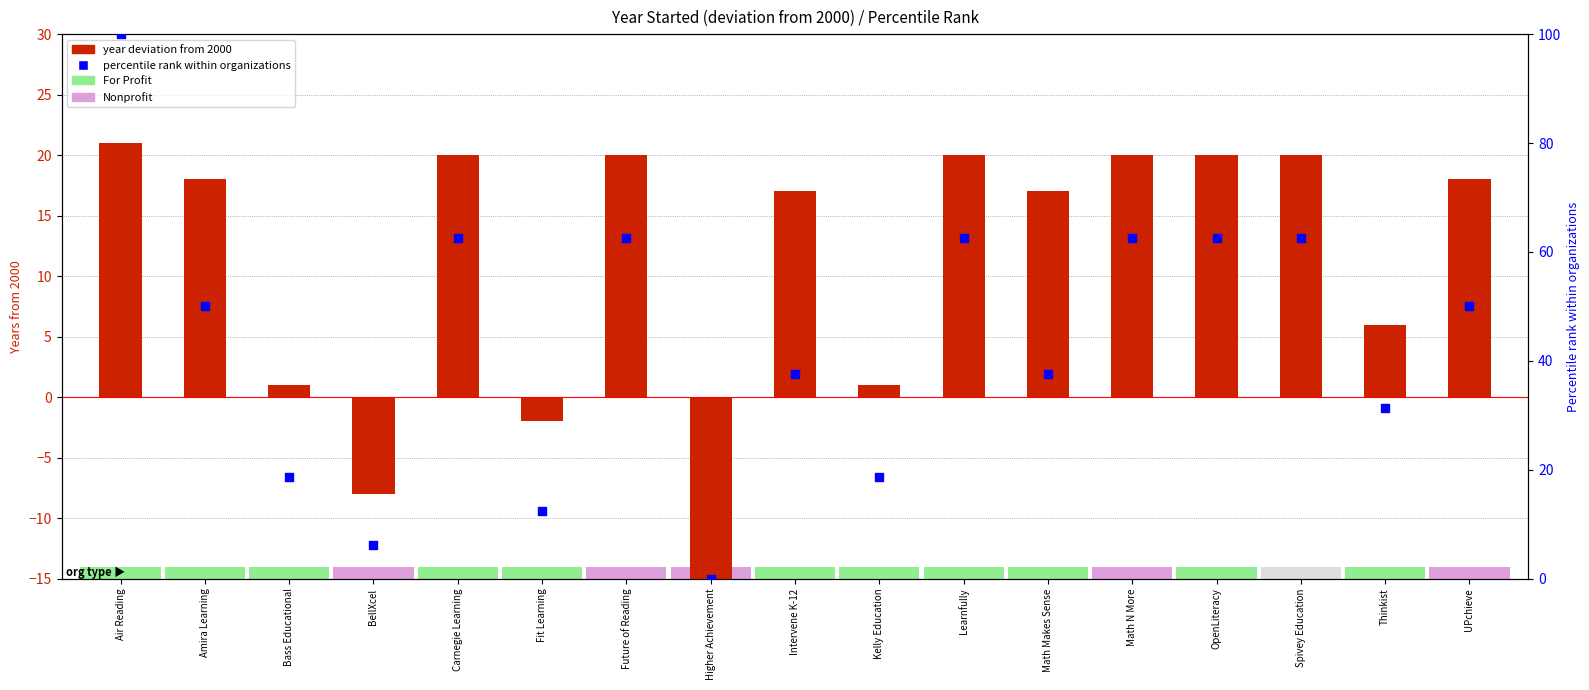

At which category is the sum across all series the highest?

Air Reading